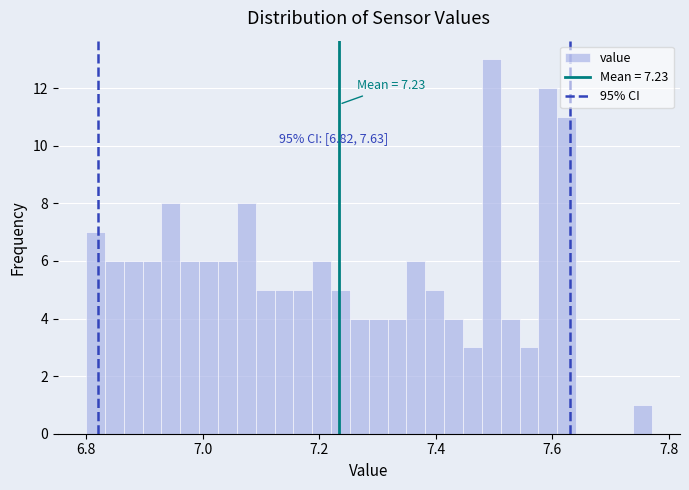

Around what value on the x-axis is the tallest bar? Give the approximate position of its centre, as read against the axis.

7.50